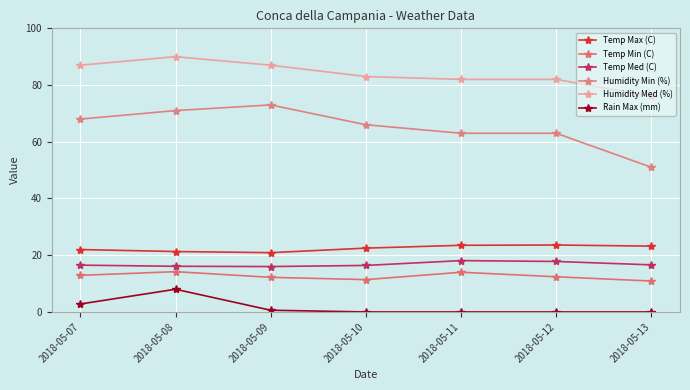

In Temp Med (C), how many points are higher than both neighbors (excluding endpoints)?

1